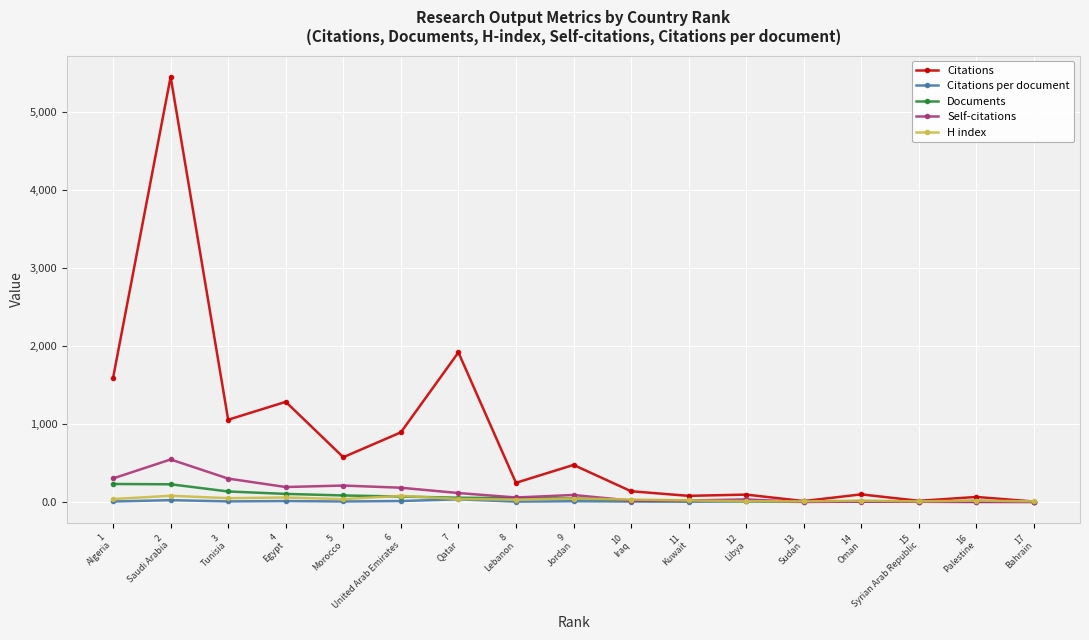

Which series has the largest total across all categories?

Citations